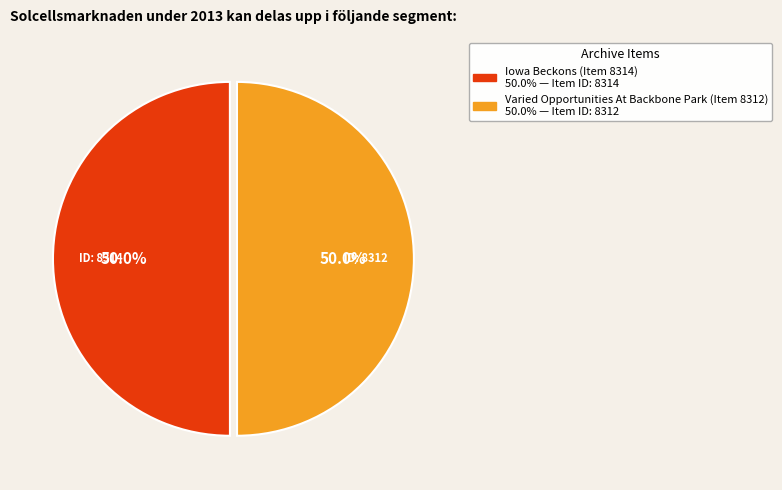

How much of the chart is everything except Iowa Beckons (Item 8314)?

50.0%